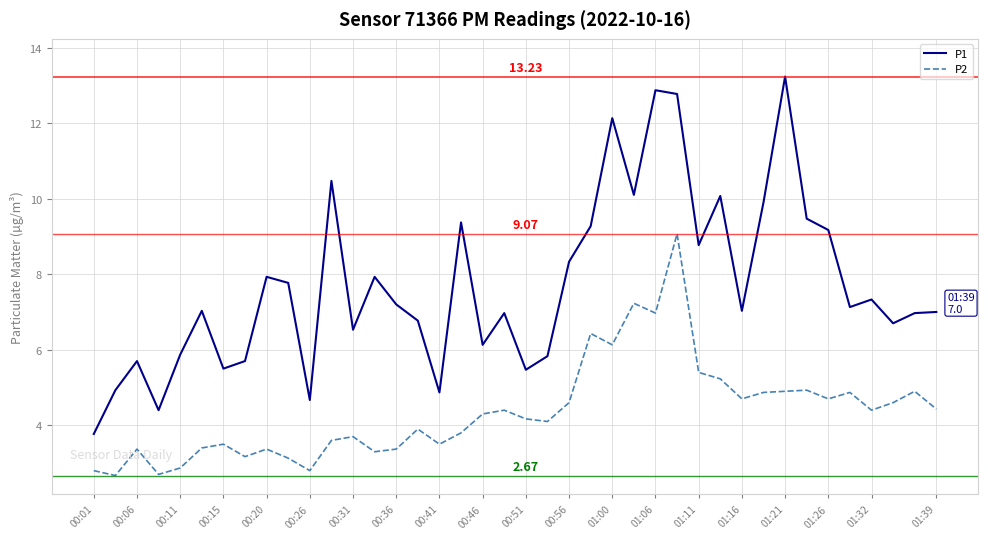

Rank the series by their average value, from highest to lowest.

P1, P2